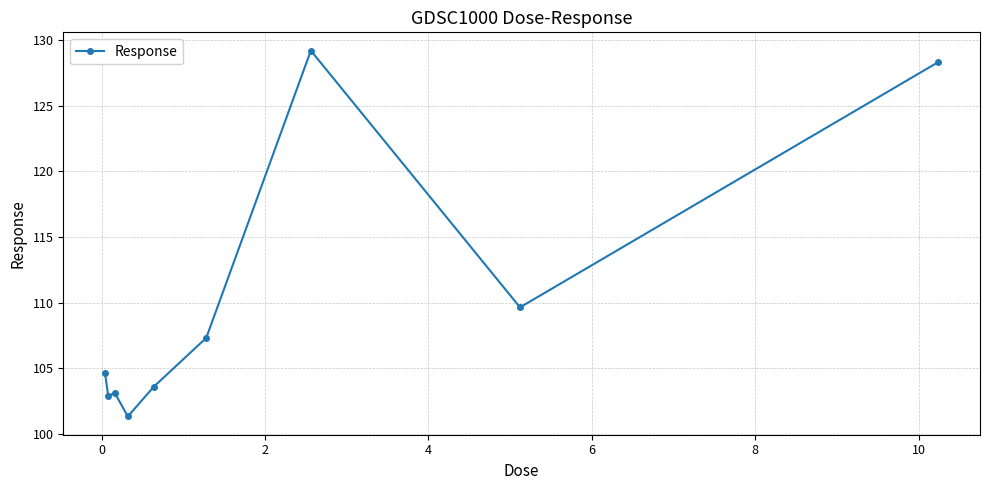

What is the minimum value shown in the chart?

101.4